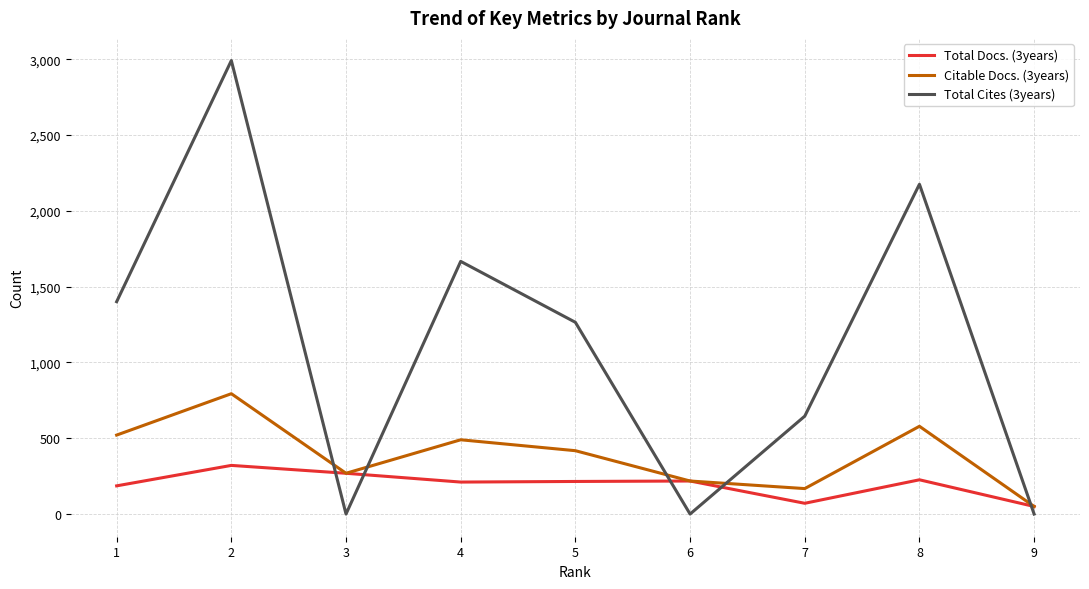

Is the value of Total Cites (3years) at 2 greater than the value of Total Docs. (3years) at 5?

Yes